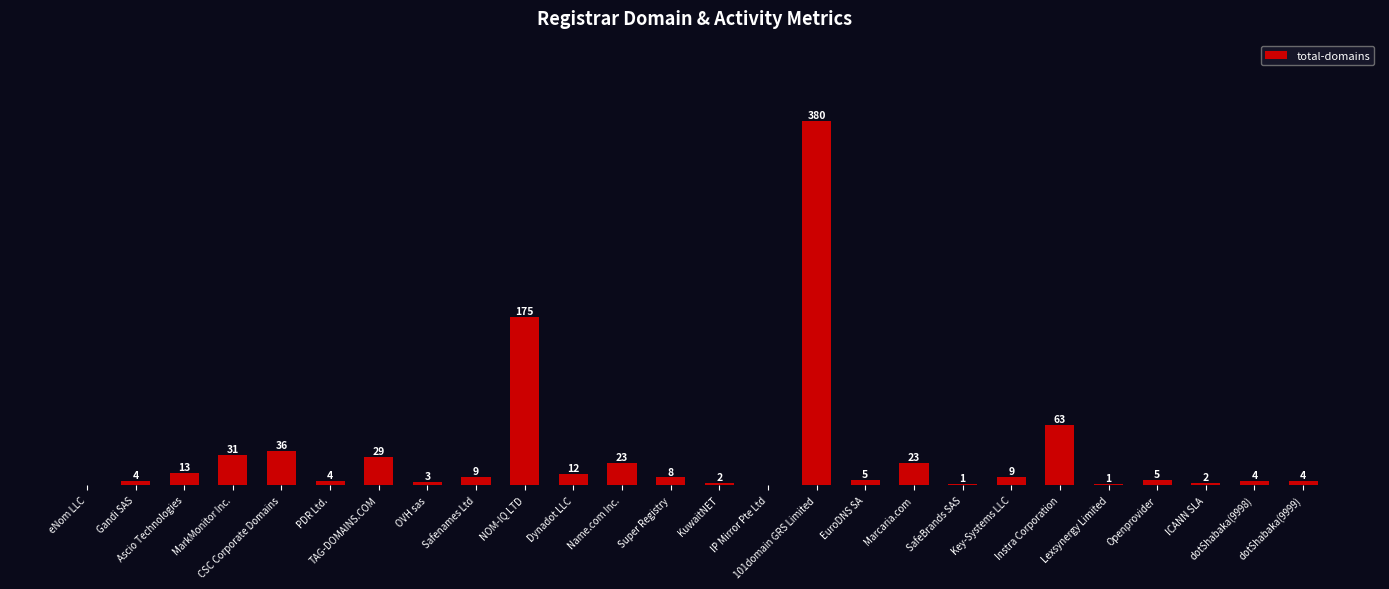

Where does the data first go above 8?

Ascio Technologies